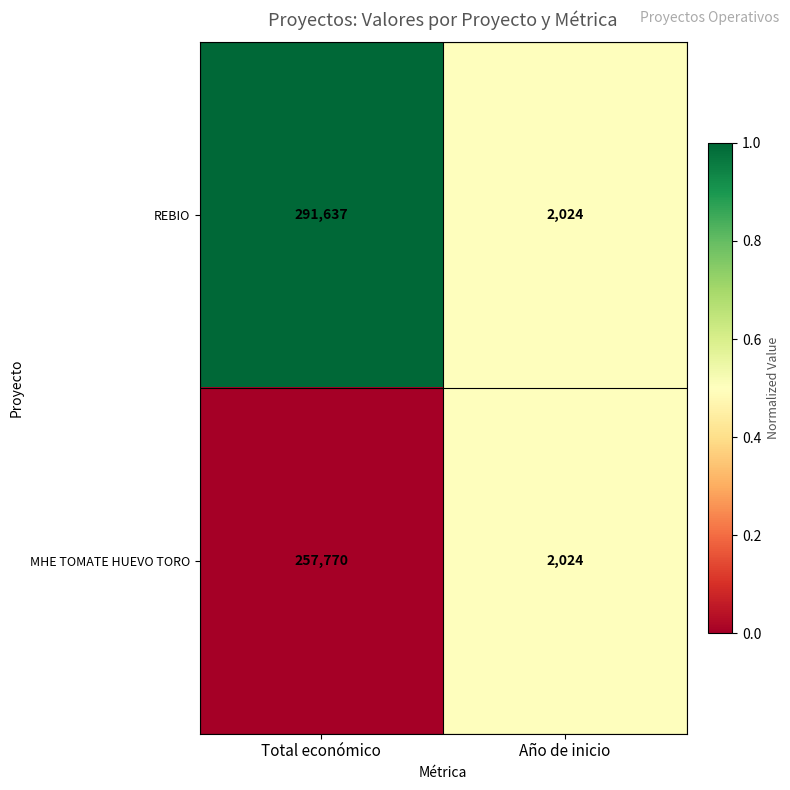

Which category has the highest value in the REBIO series?

Total económico